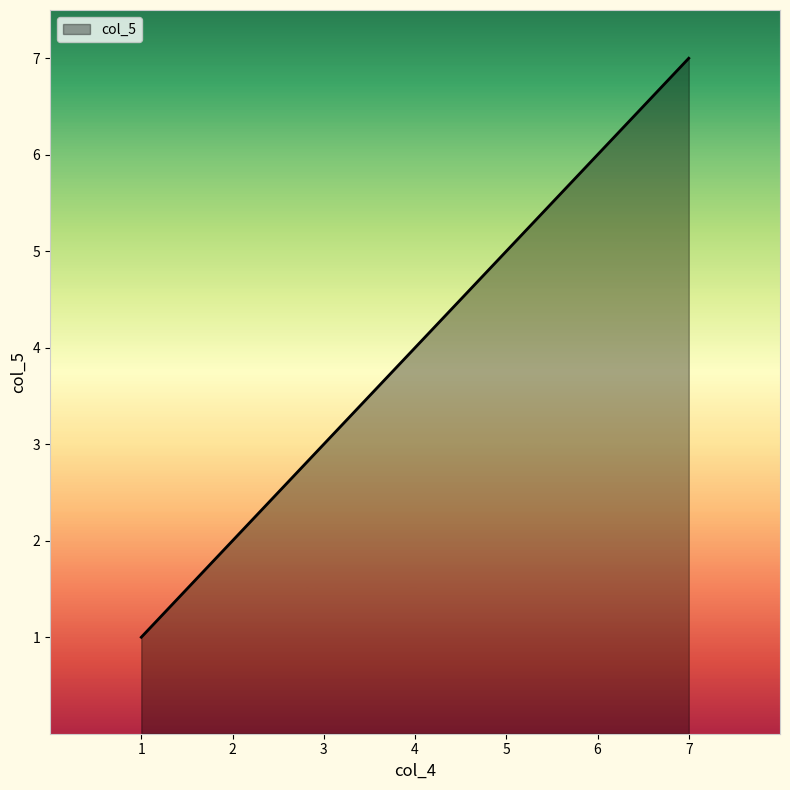

Approximately how many times larger is the value at 2 compared to 6?

0.3